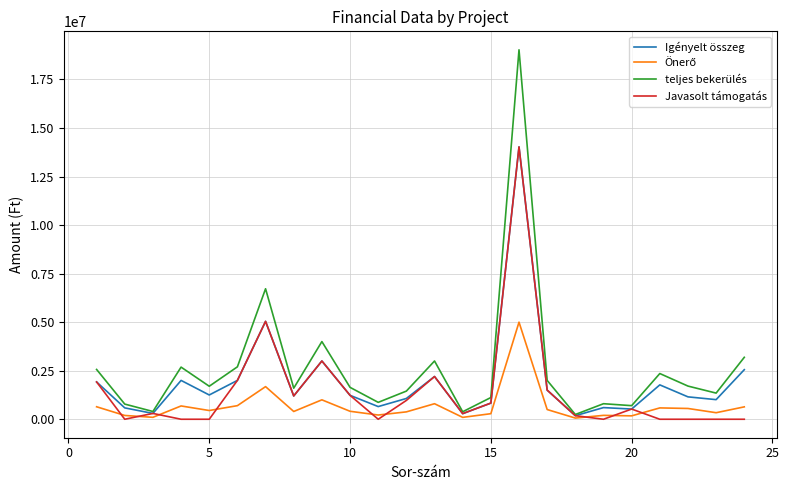

Which series has the widest spread of values?

teljes bekerülés